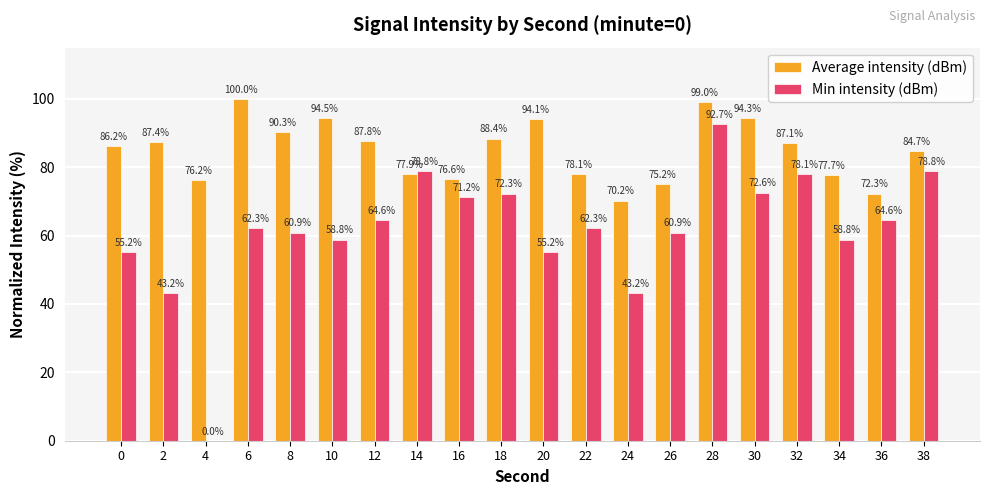

Which series has the largest total across all categories?

Average intensity (dBm)